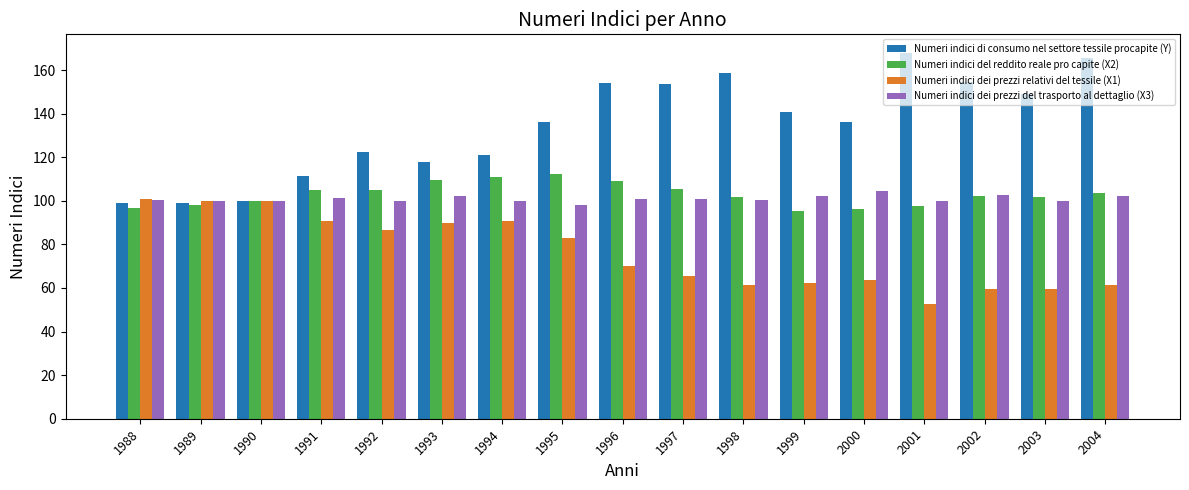

What is the total value across all series at 1998?

422.0